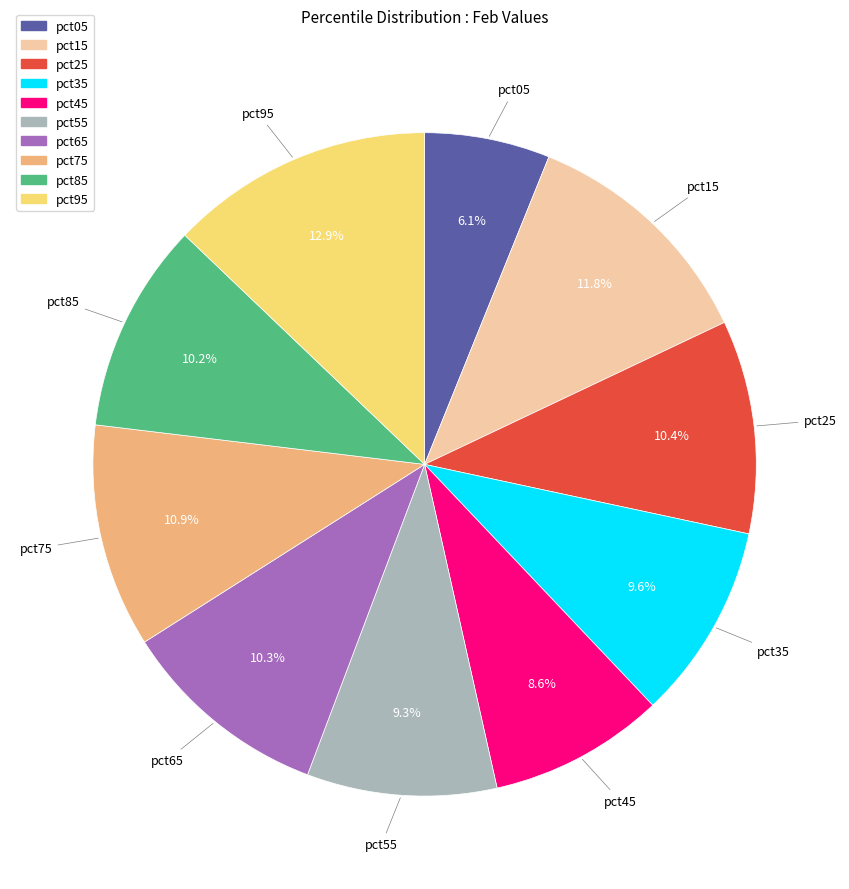

What percentage is the pct05 slice, to the nearest percent?

6%